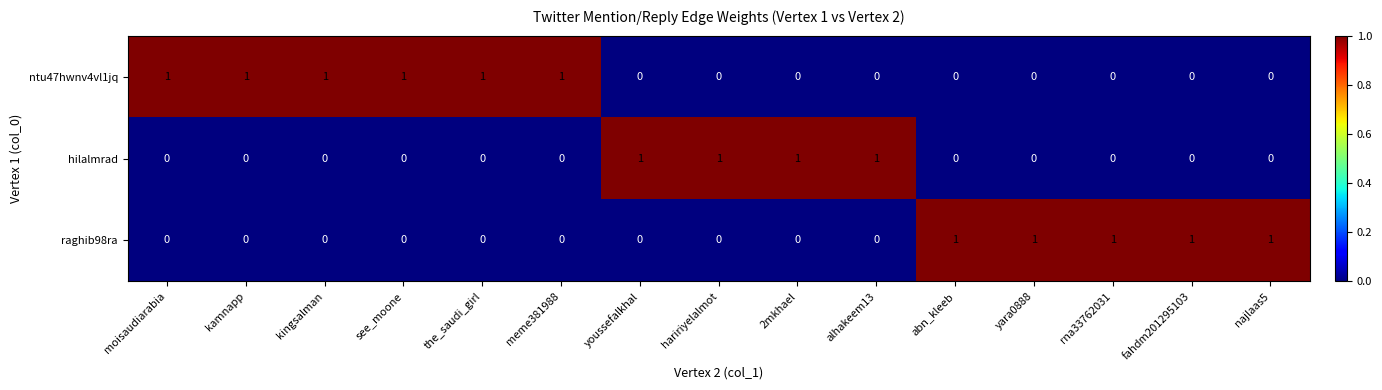

Count the raghib98ra values in the range 0 to 1.

15